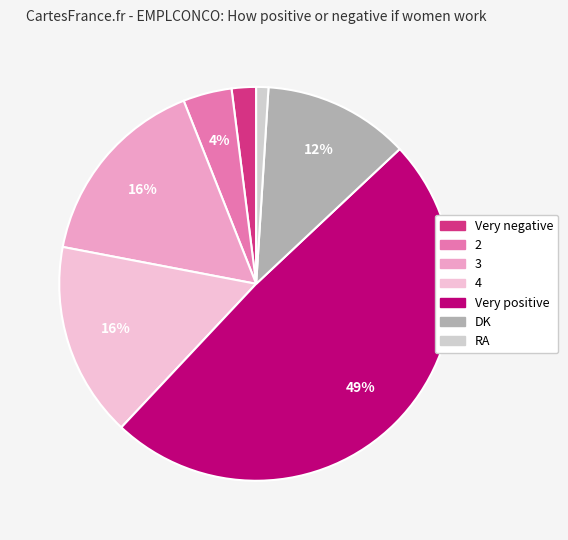

Combined, what portion of the pie is Very negative and 3?

18.0%